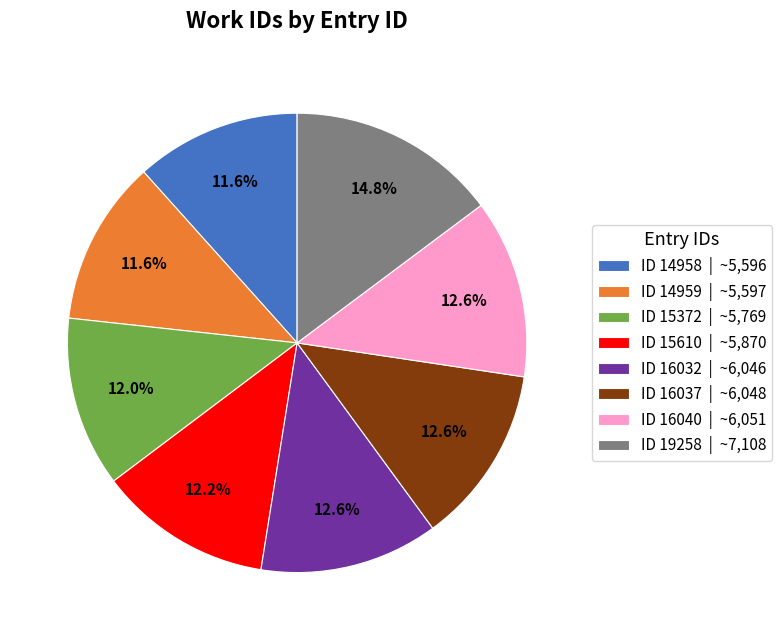

Approximately how many times larger is the value at ID 15372 | ~5,769 compared to ID 16040 | ~6,051?

1.0